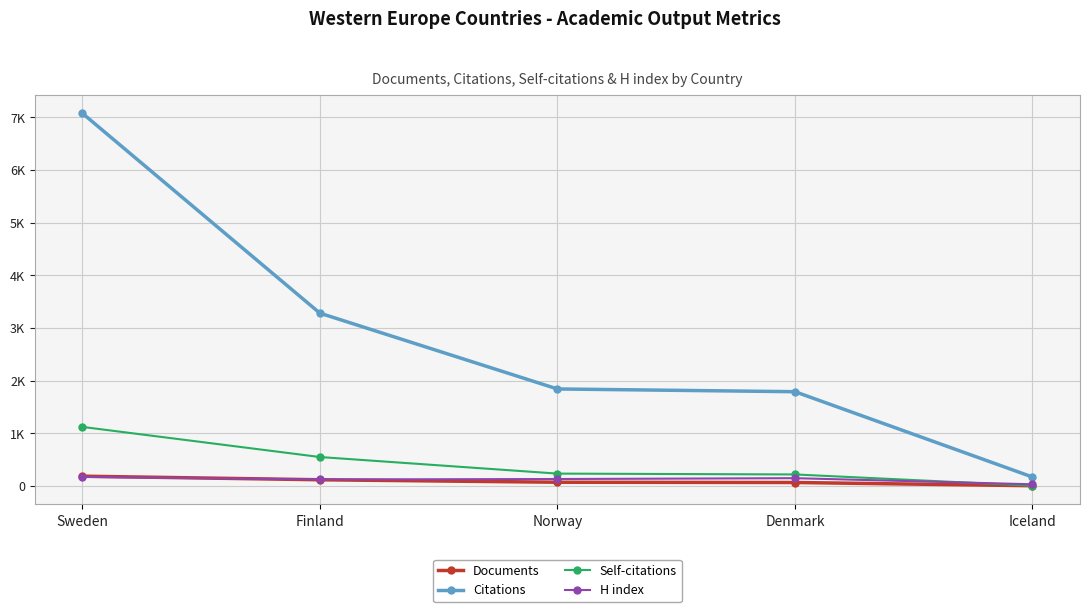

What is the average value of the Citations series?

2831